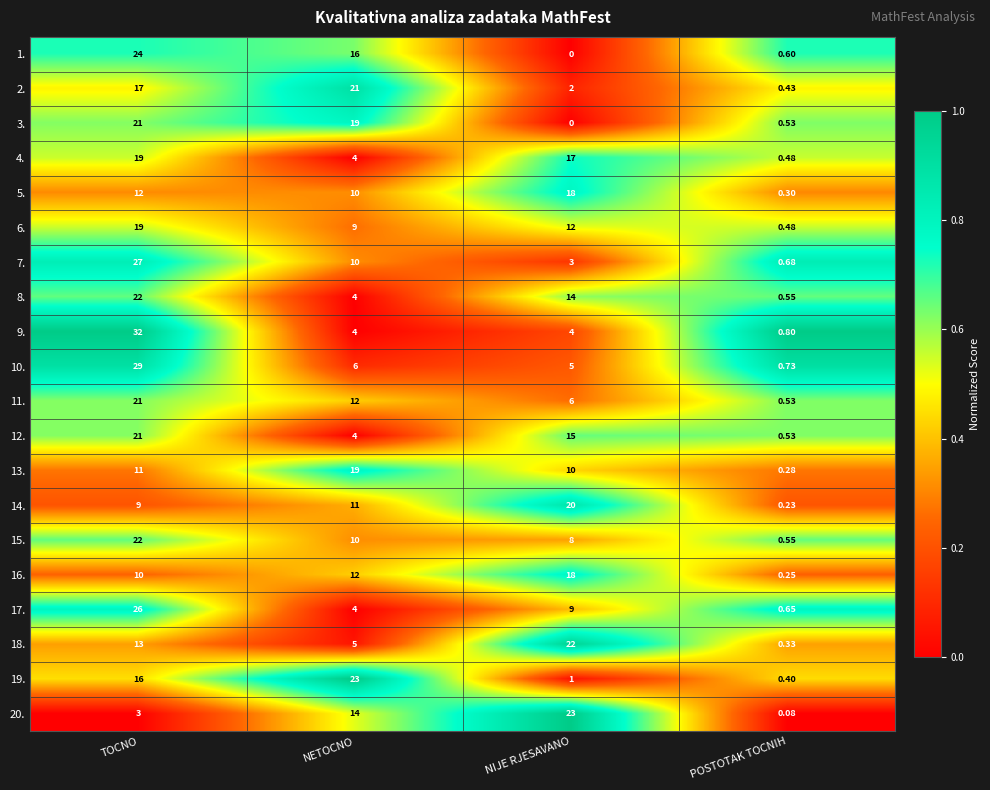

Which label corresponds to the largest value in the chart?

TOCNO